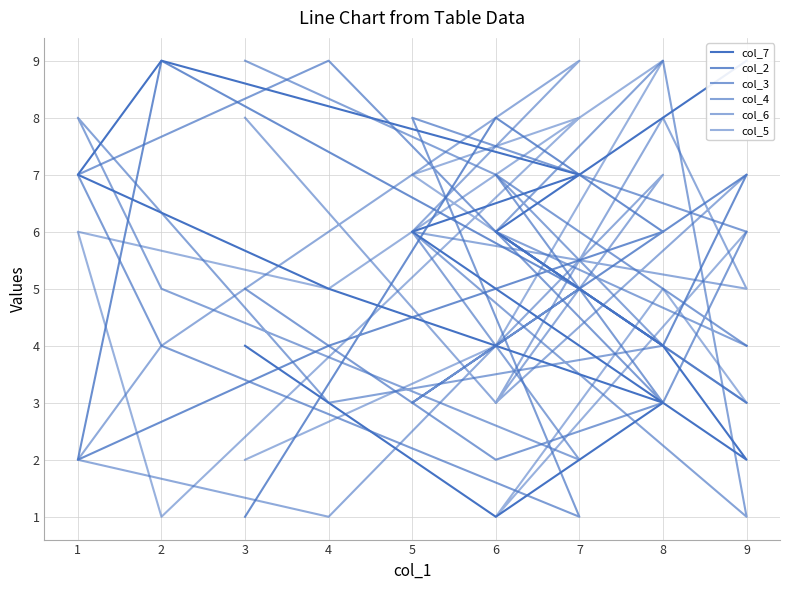

True or false: col_7 and col_6 intersect in this chart.

True